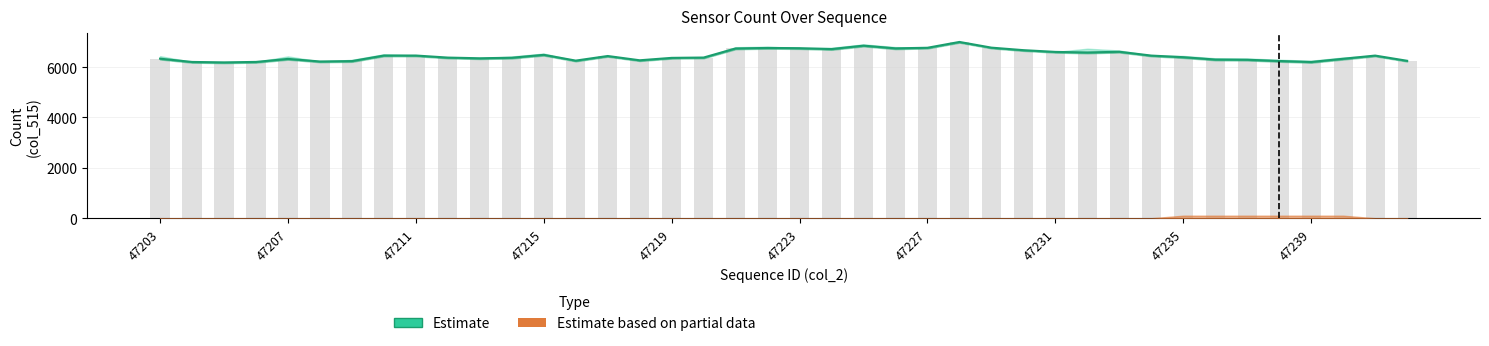

What position from the left is 19?

20